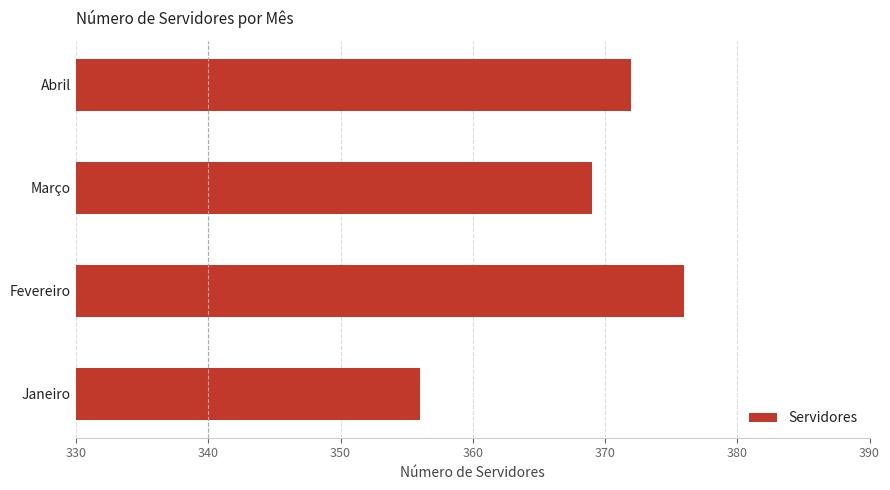

Reading top to bottom, extract all data points from this chart.

Abril=372	Março=369	Fevereiro=376	Janeiro=356